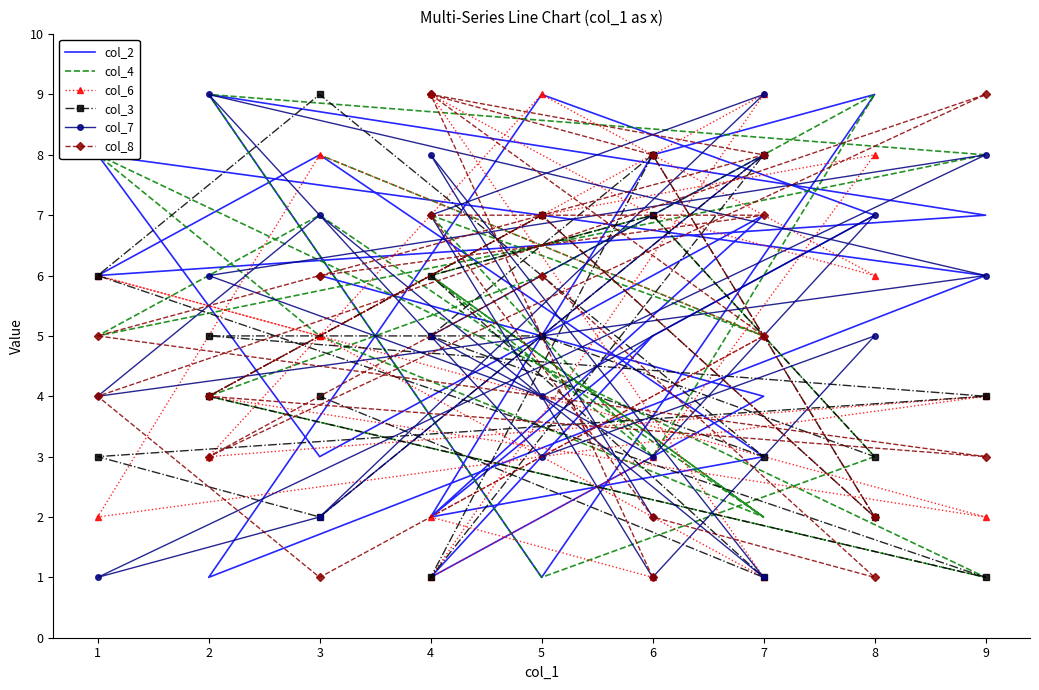

In col_4, how many points are higher than both neighbors (excluding endpoints)?

7